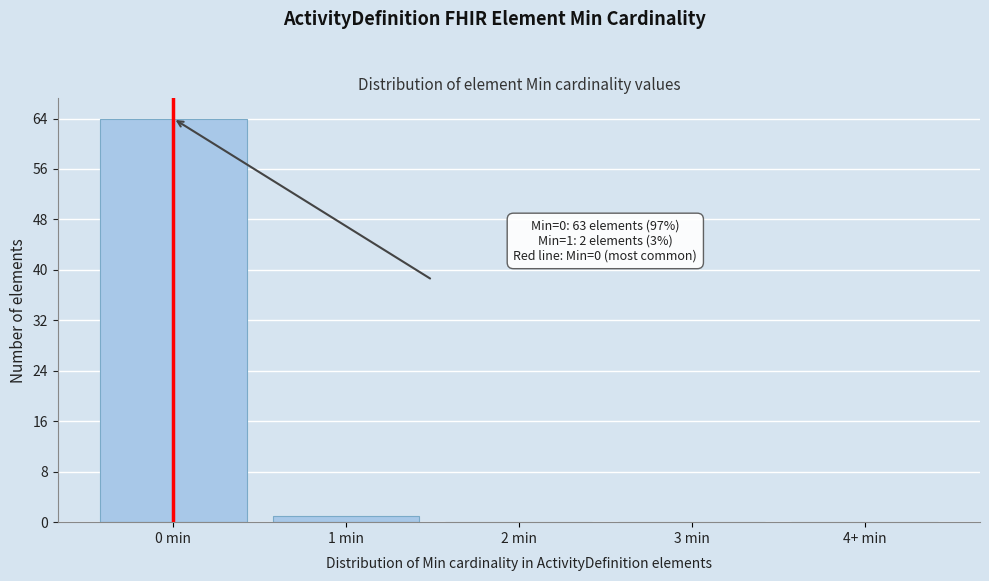

Reading left to right, transcribe all the data shown in this chart.

0 min=64	1 min=1	2 min=0	3 min=0	4+ min=0